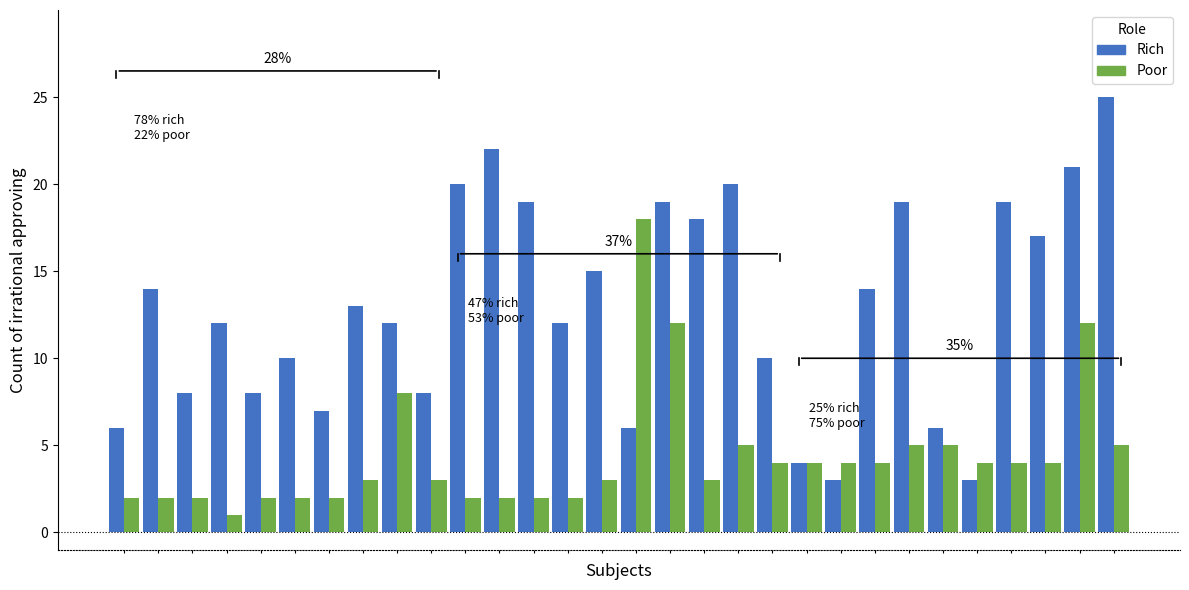

Which series has the largest range (max minus min)?

Rich